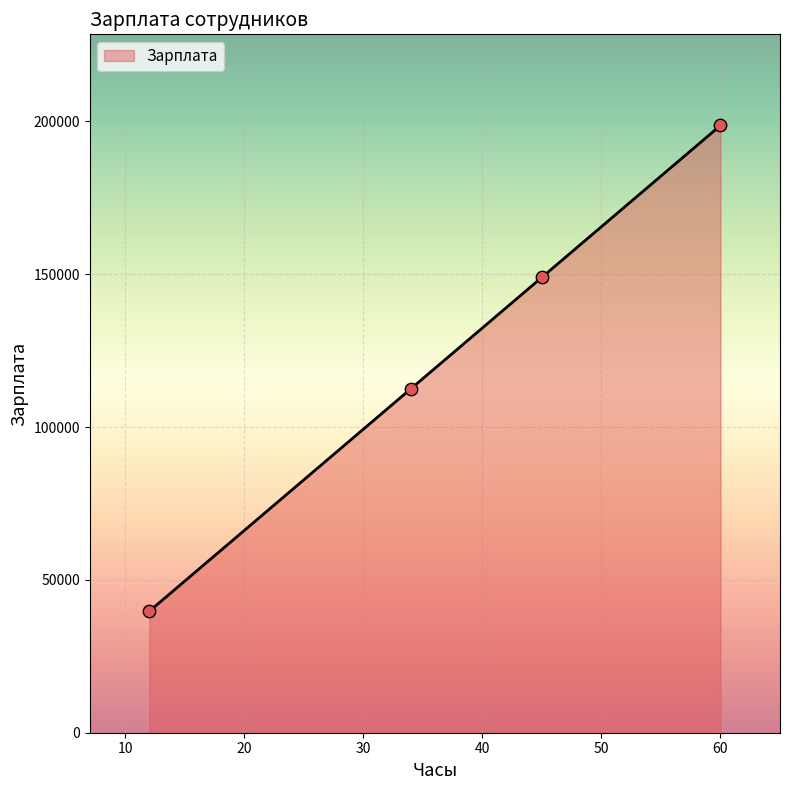

What is the sum of all values?

500000.0